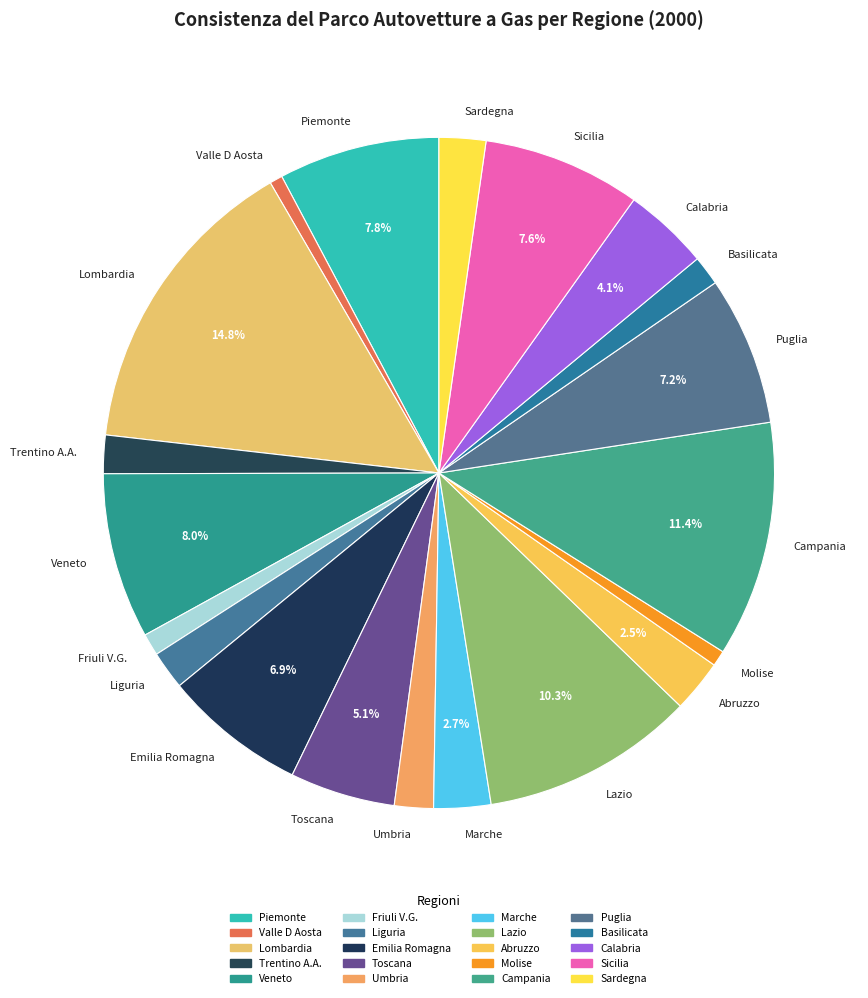

To the nearest percent, what is the difference between the Toscana and Abruzzo slice percentages?

3%